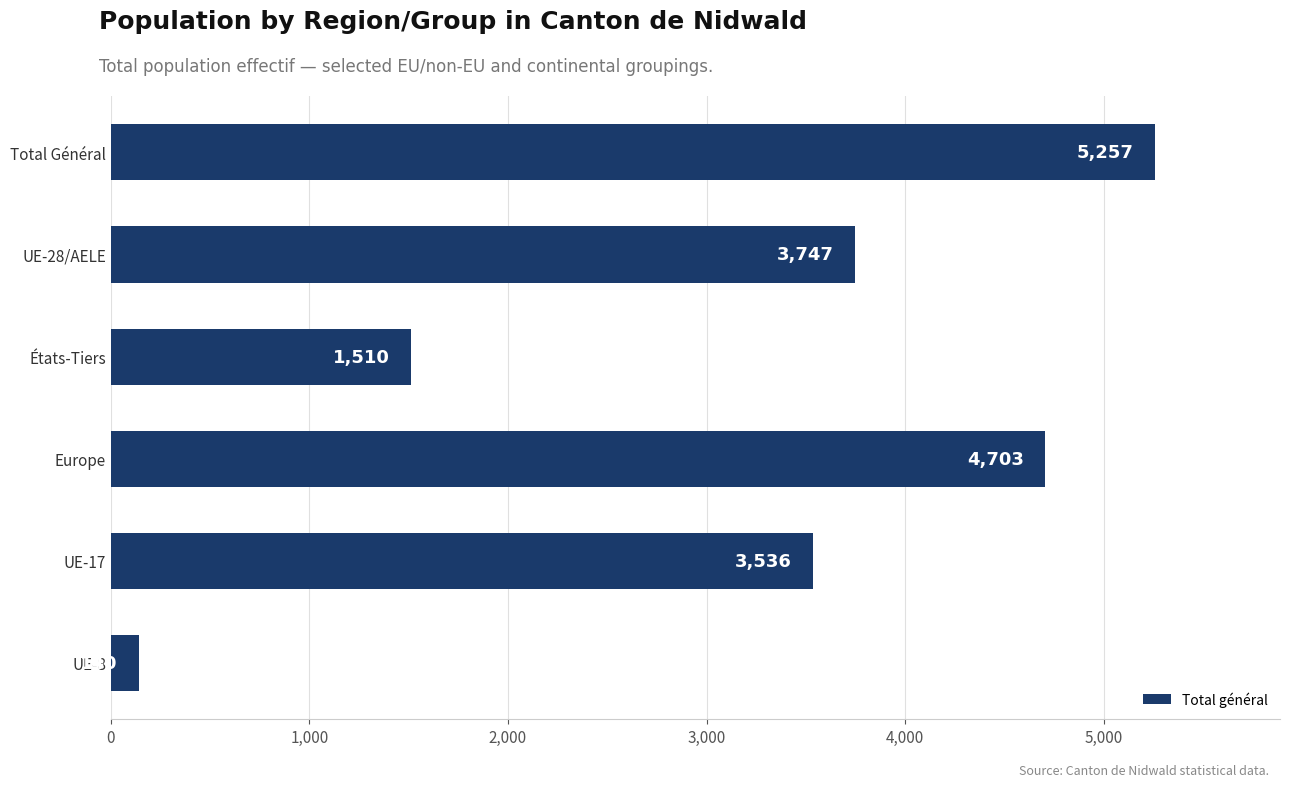

What is the change in value from Europe to États-Tiers?

-3193